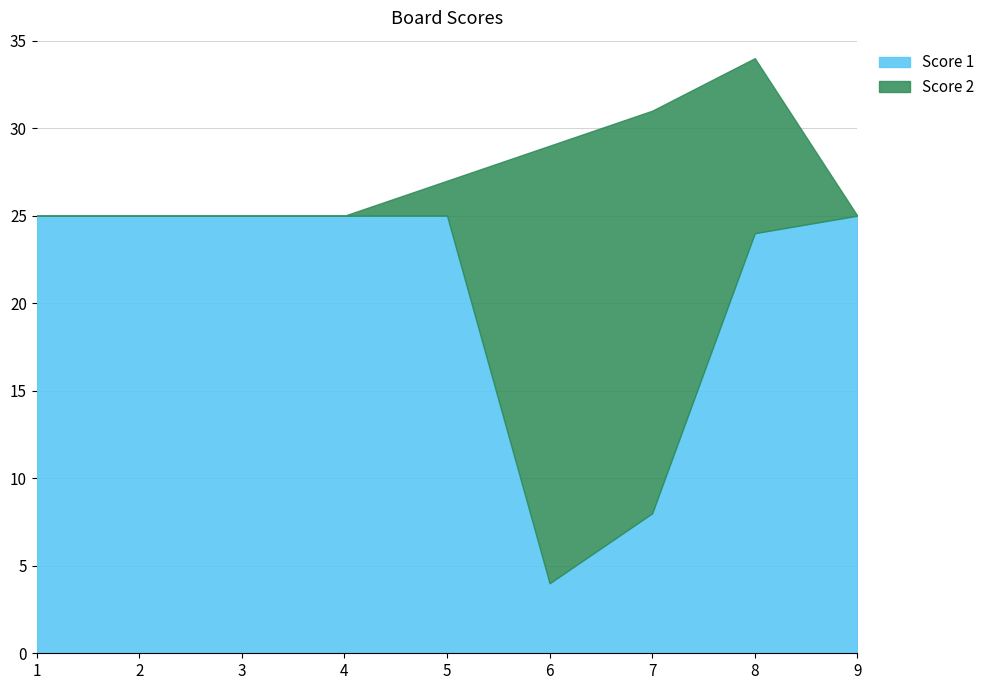

List the labels in order of value, smallest first.

6, 7, 8, 1, 2, 3, 4, 5, 9